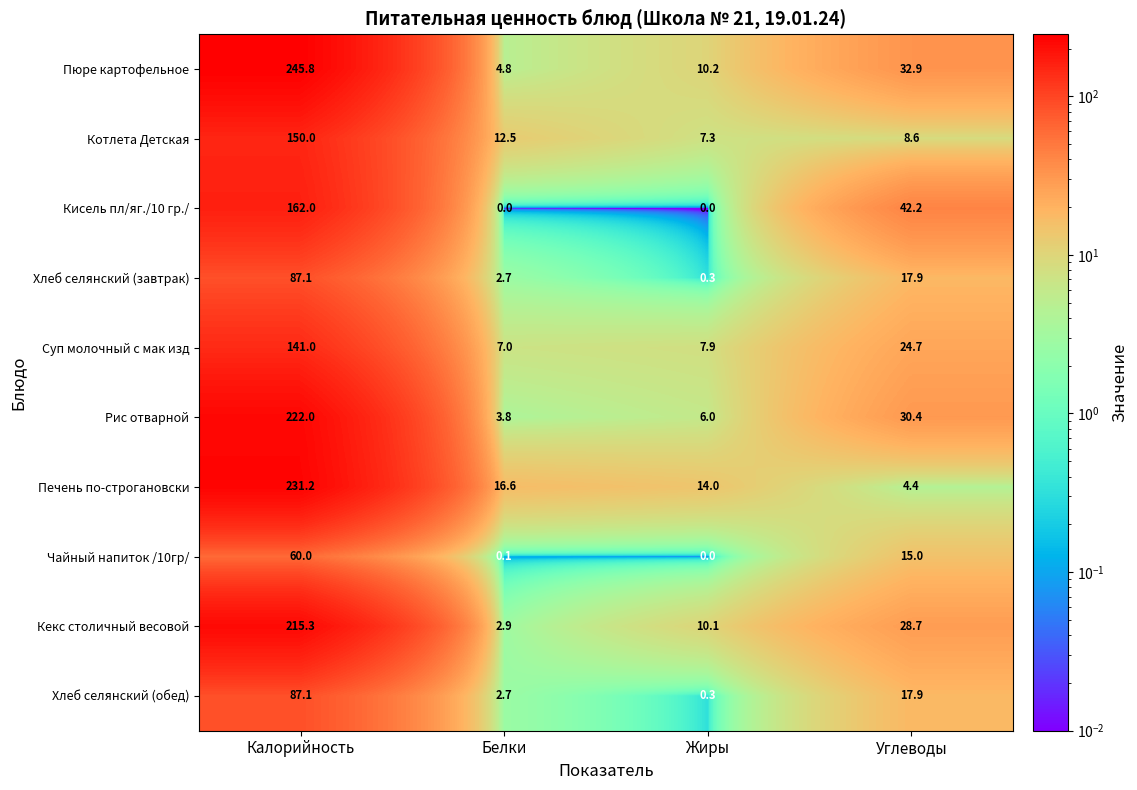

What is the sum of all Хлеб селянский (завтрак) values?

108.0